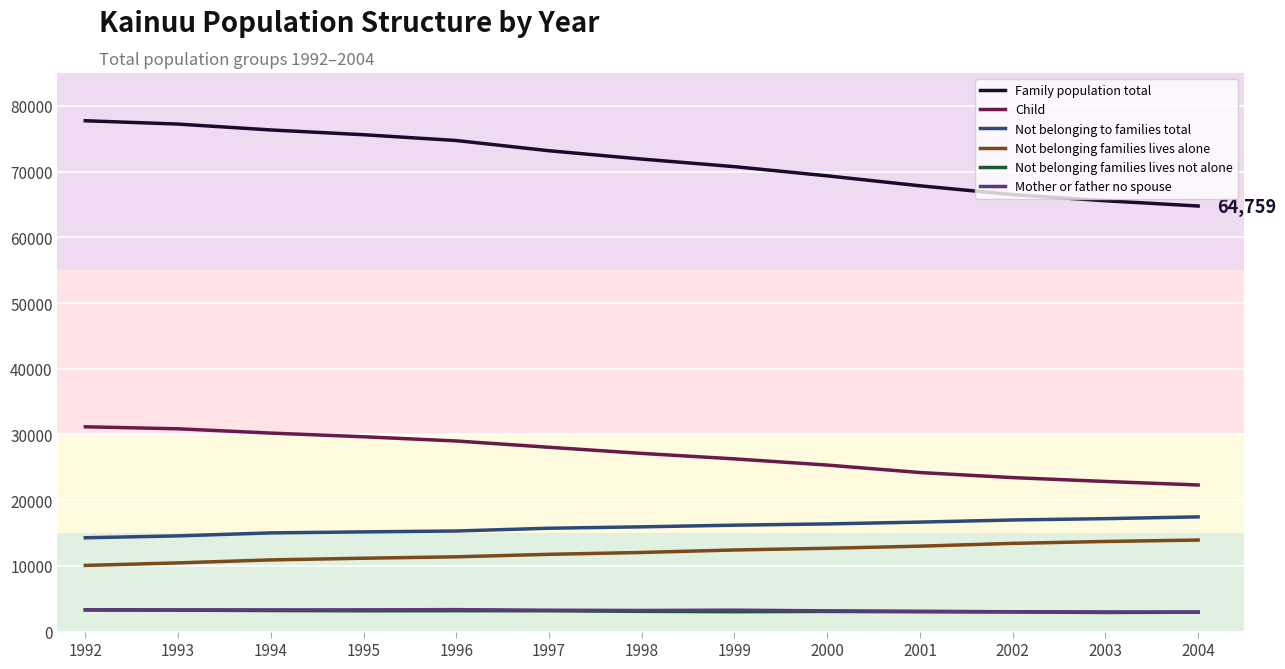

The value of Not belonging to families total at 1996 is 8397. True or false?

False